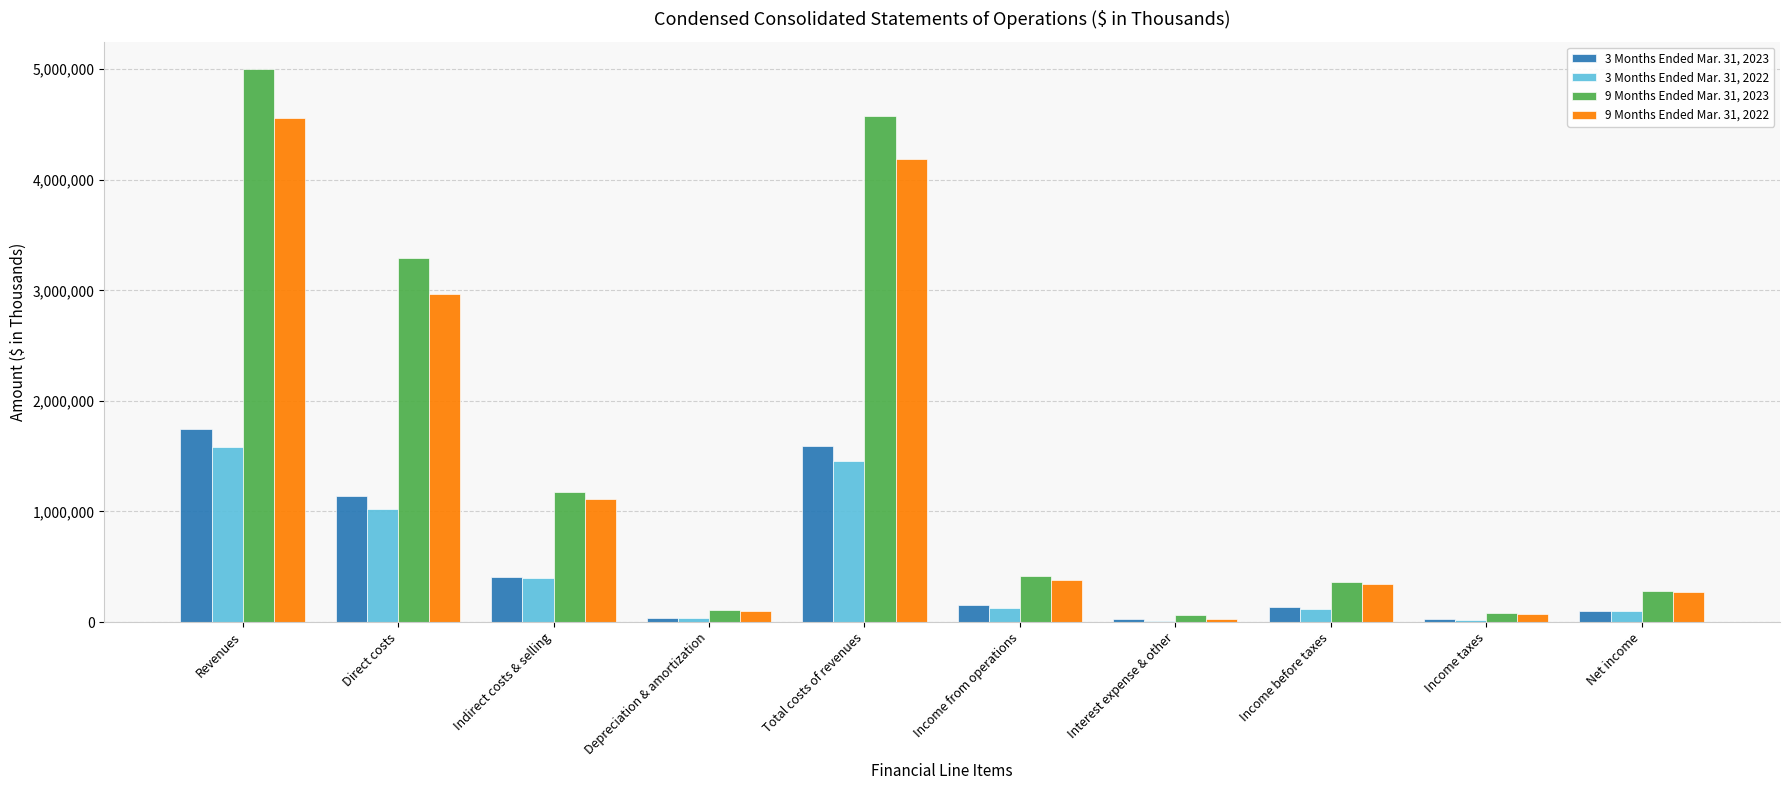

The 9 Months Ended Mar. 31, 2022 series shows 7488828 at Total costs of revenues. True or false?

False